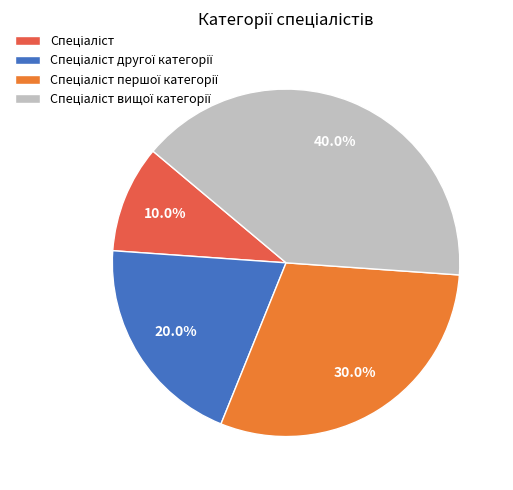

Is there a majority slice in this chart?

No